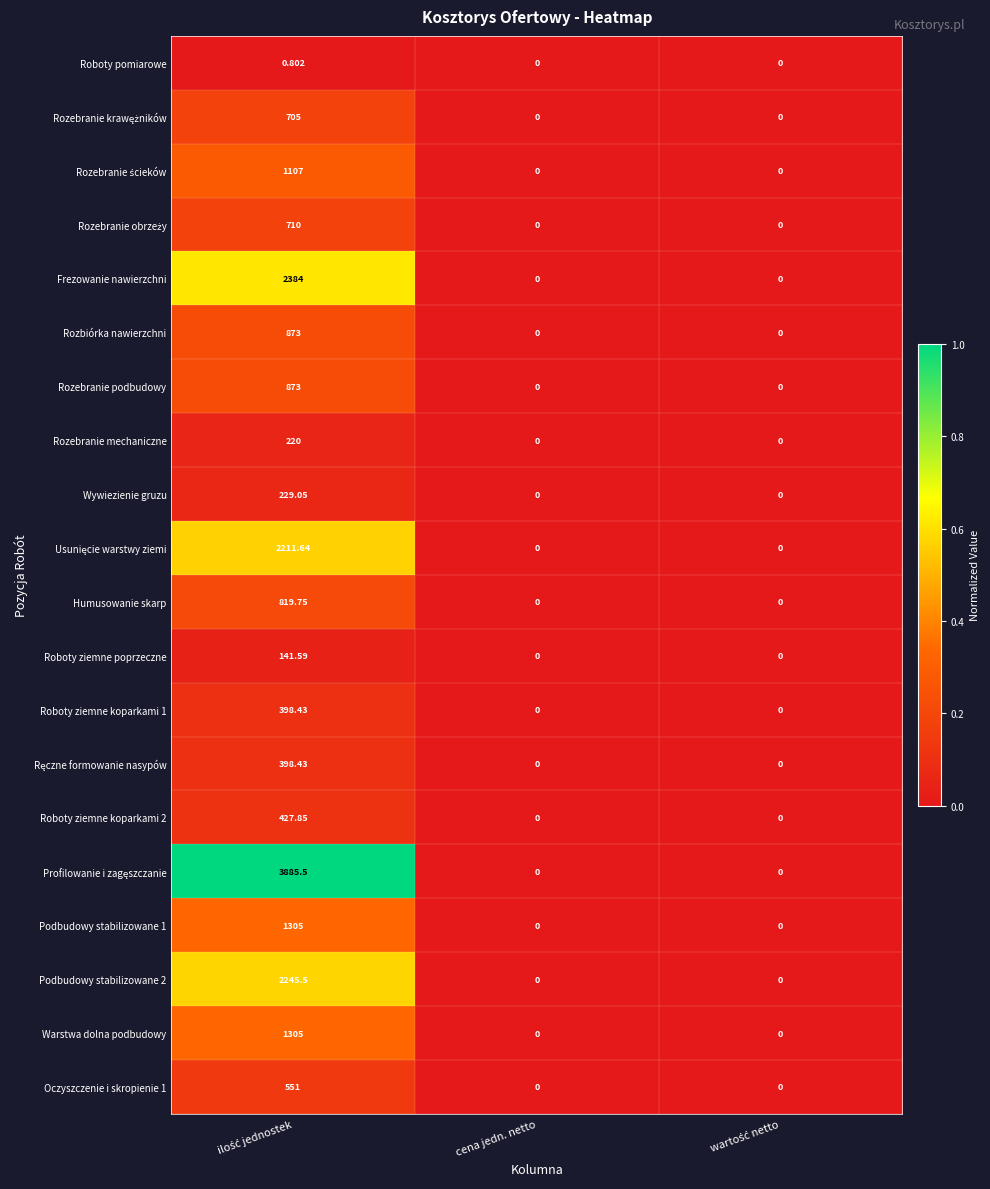

Count the number of categories in the chart.

3